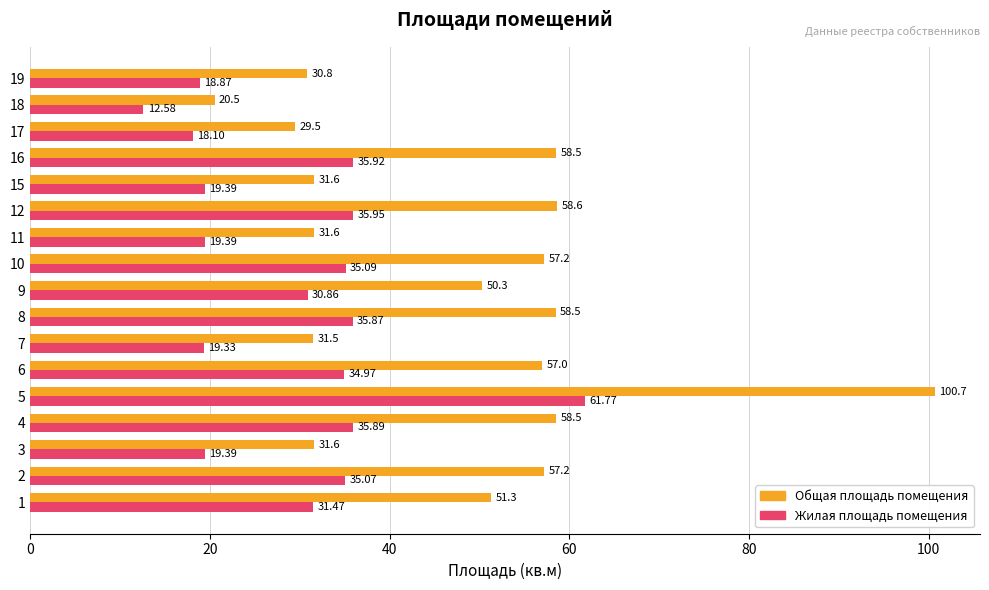

How many data points in Общая площадь помещения are above 51?

9